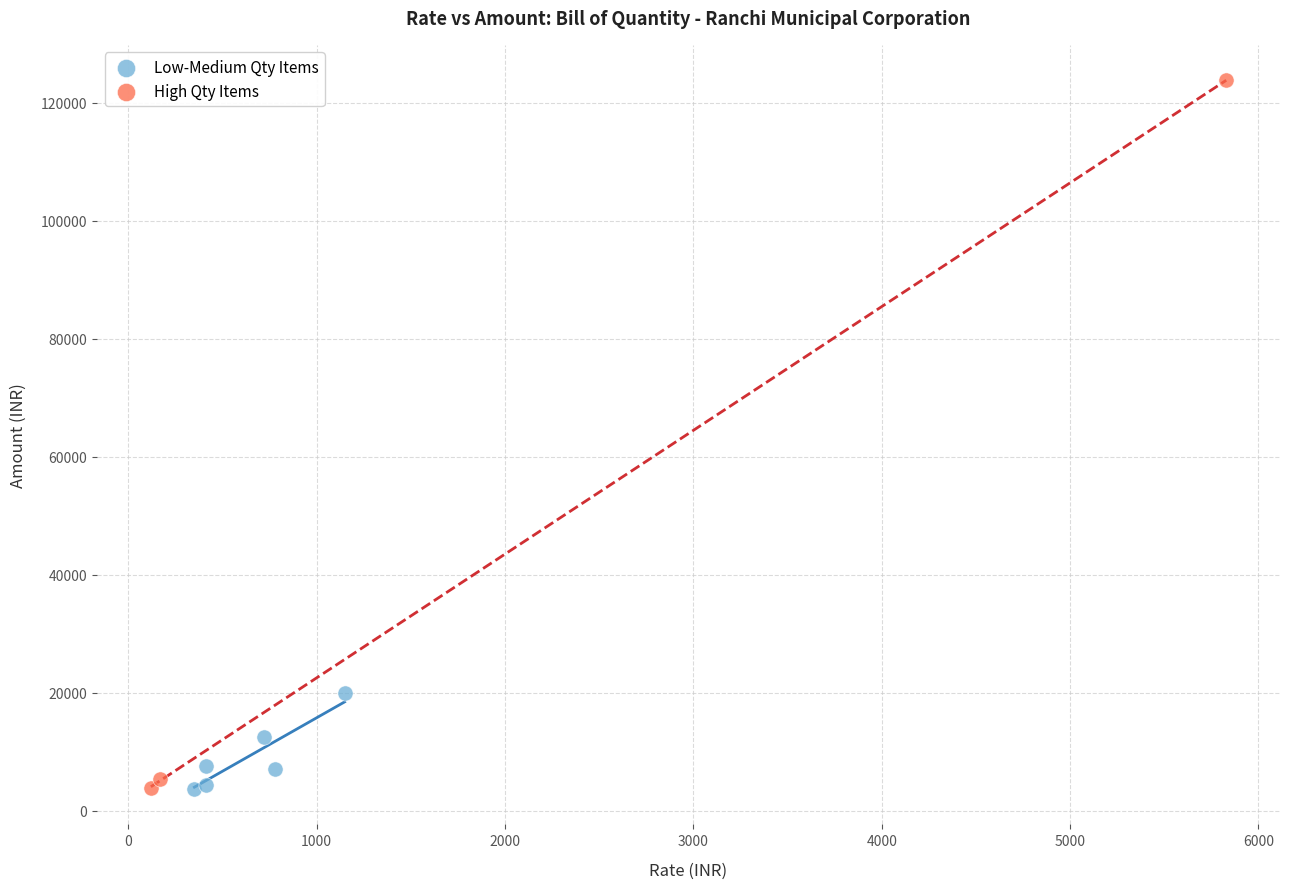

Which series has the widest spread of Y values?

High Qty Items